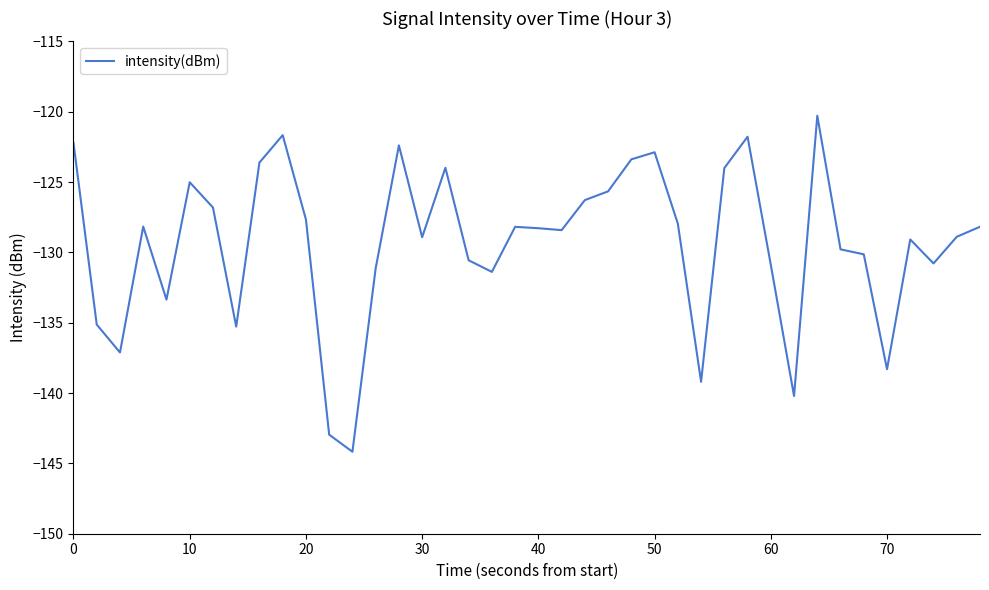

What is the smallest value displayed?

-144.2